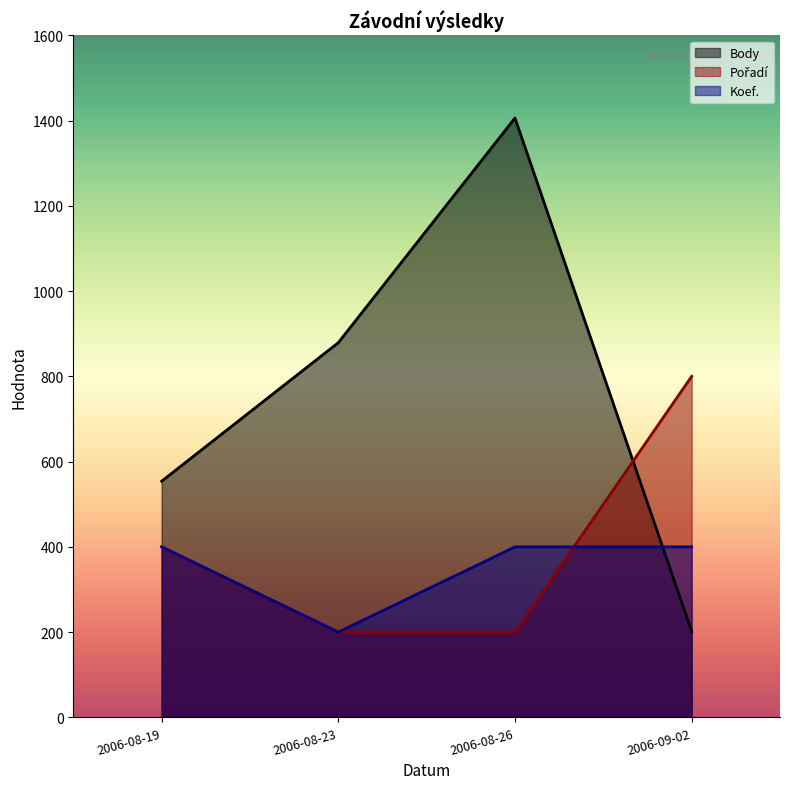

At which label does Body first exceed 879?

2006-08-26